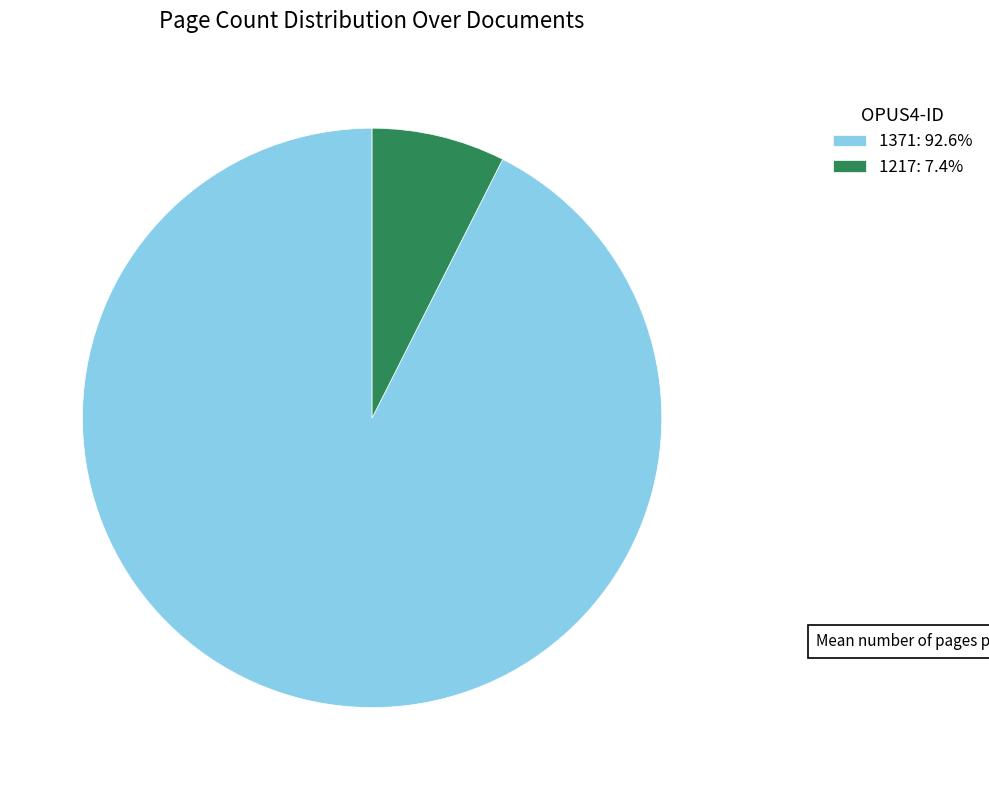

Which slice is the largest?

1371